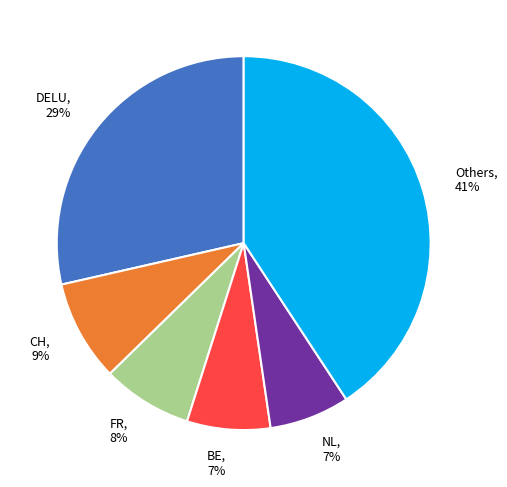

Is it true that CH, 9% is 9% of the pie?

True